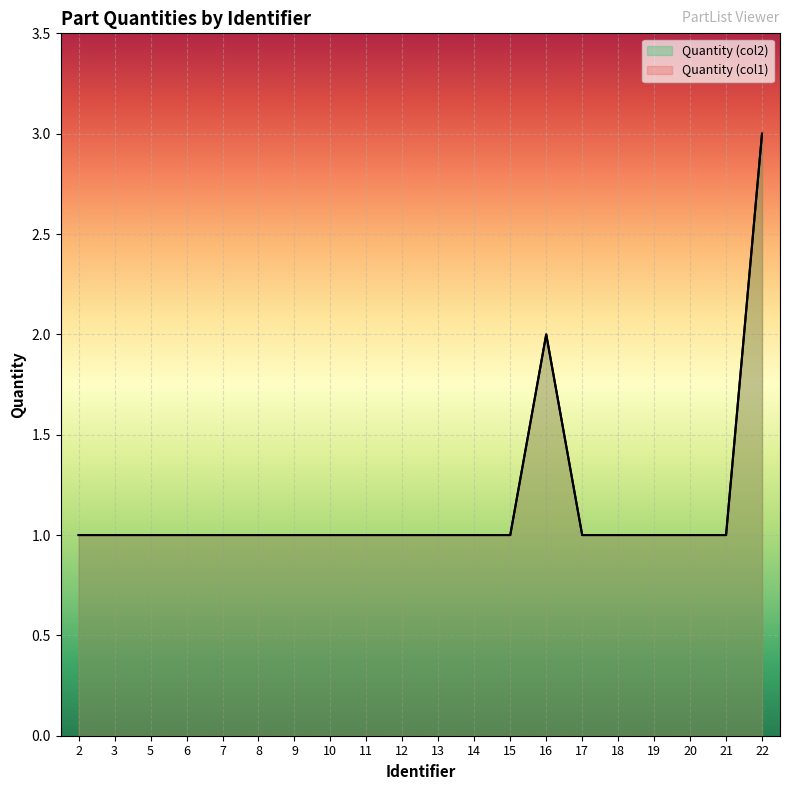

What is the lowest value of the Quantity (col2) series?

1